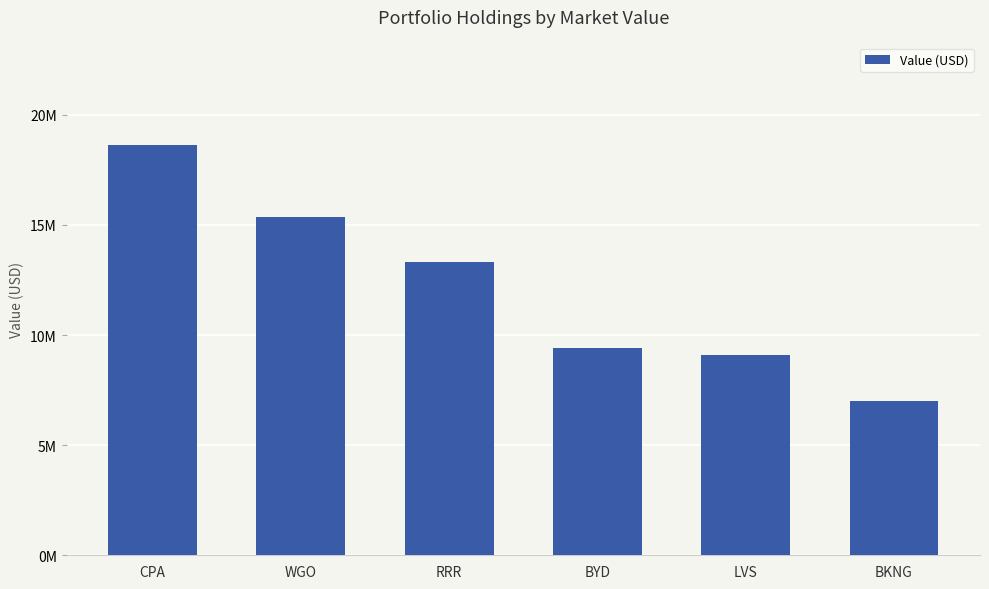

Are the bars horizontal?

No